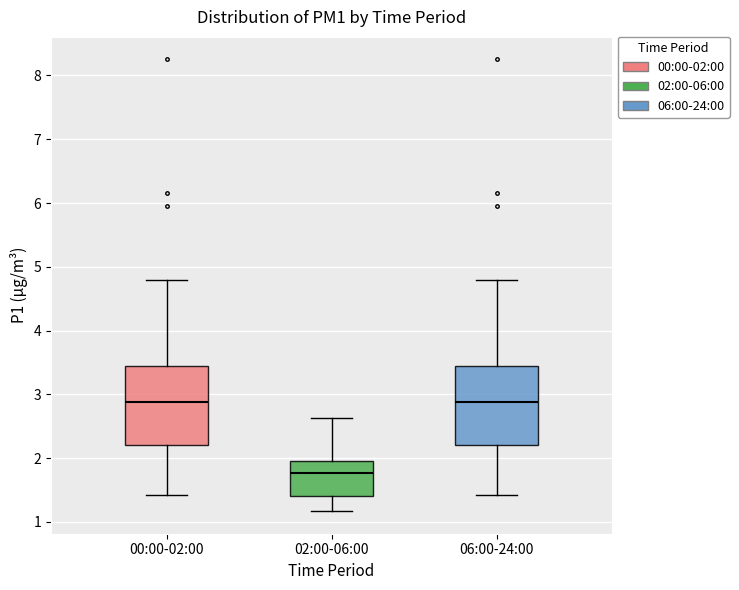

Where is the lower edge of the box for 02:00-06:00 on the y-axis? The values are not printed on the chart, so give them approximately, as read against the axis.

1.4